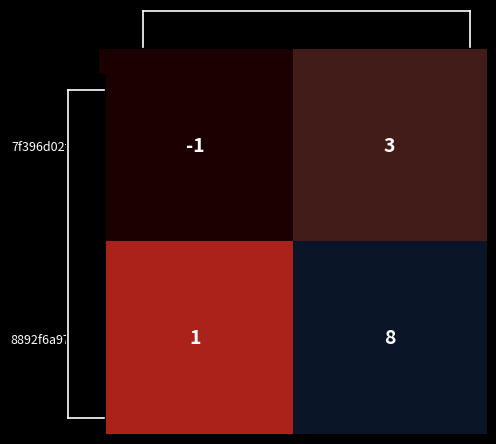

How many data points in 7f396d02f5… are less than 3?

1